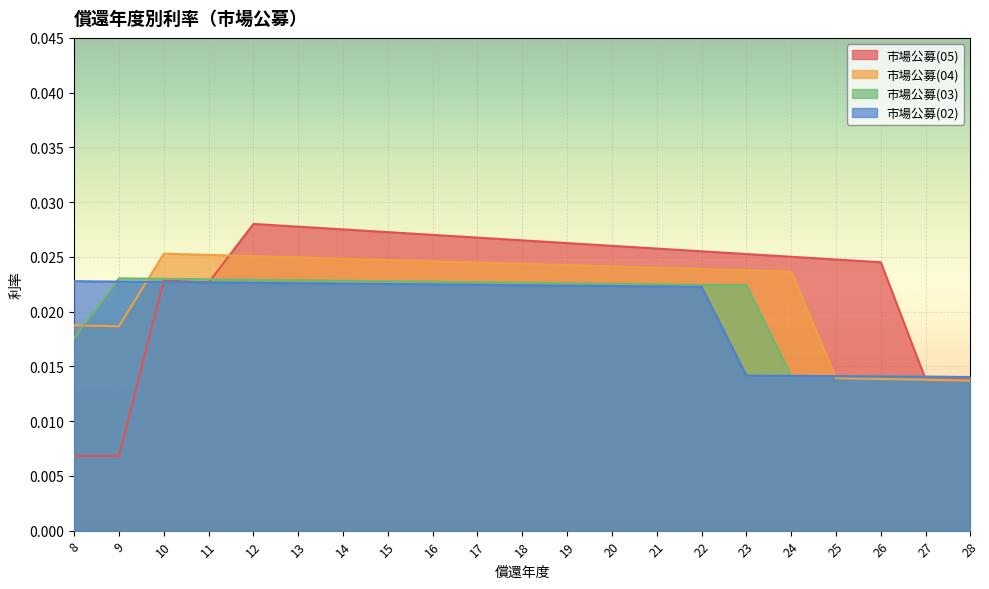

Which series has the largest total across all categories?

市場公募(05)